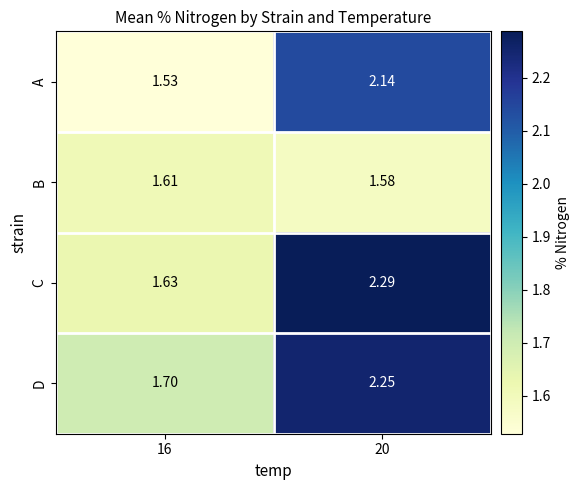

Between 16 and 20, which series saw the biggest shift?

C